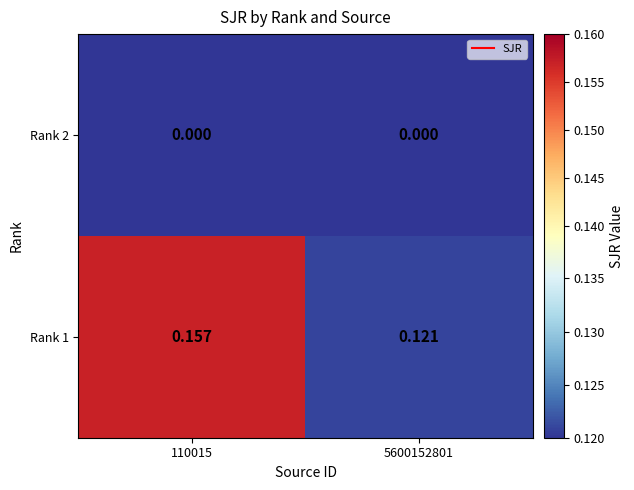

Is the value of Rank 2 at 5600152801 greater than the value of Rank 1 at 5600152801?

No